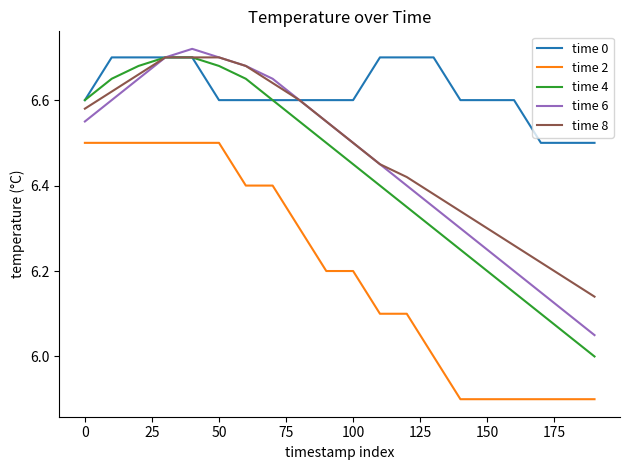

Which series has the widest spread of values?

time 4